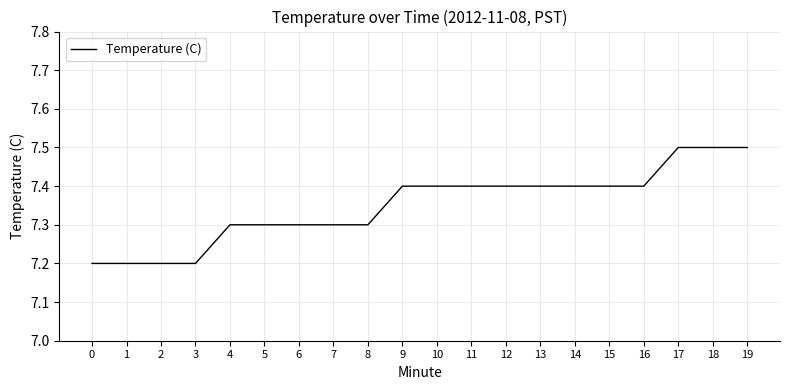

What is the sum of the values at 6 and 12?

14.7